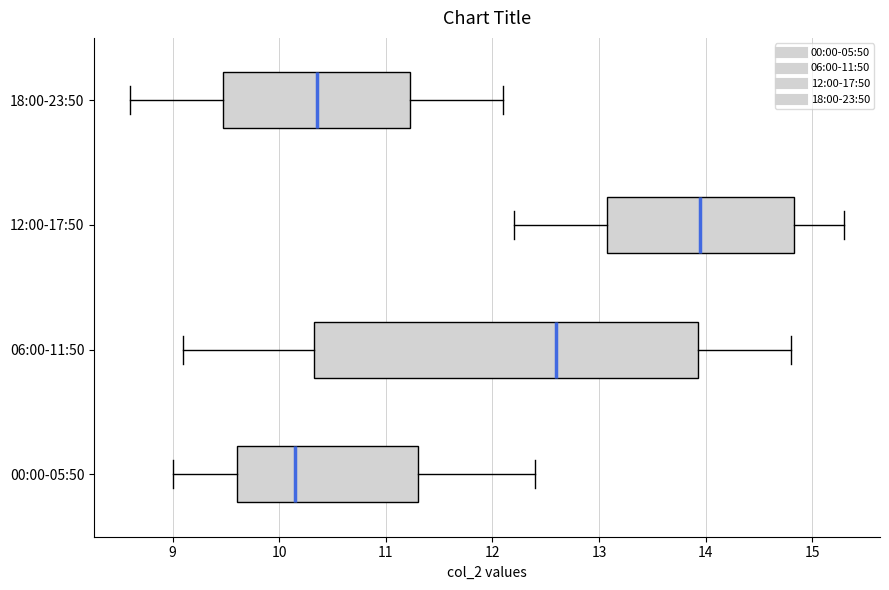

Which box is the widest, from its left edge to its right edge?

06:00-11:50